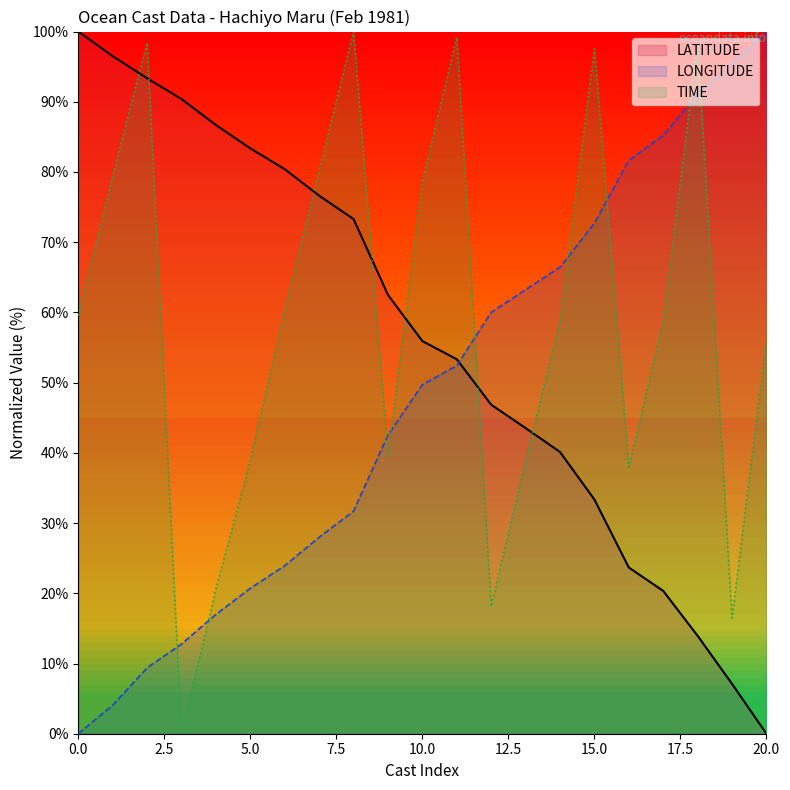

Reading right to left, what are all the values shown in this chart?

LATITUDE: 0.0	7.1	13.9	20.3	23.7	33.4	40.1	43.5	46.9	53.3	55.9	62.5	73.3	76.6	80.4	83.4	86.7	90.4	93.3	96.5	100.0
LONGITUDE: 100.0	95.5	91.1	85.2	81.7	72.7	66.4	63.2	60.0	52.4	49.7	42.5	31.7	28.0	23.9	20.7	17.0	12.8	9.4	4.1	0.0
TIME: 56.2	16.5	98.4	58.7	38.0	97.5	58.7	38.9	18.1	99.2	78.6	39.6	100.0	80.1	60.3	38.9	20.6	0.0	98.4	79.4	59.6